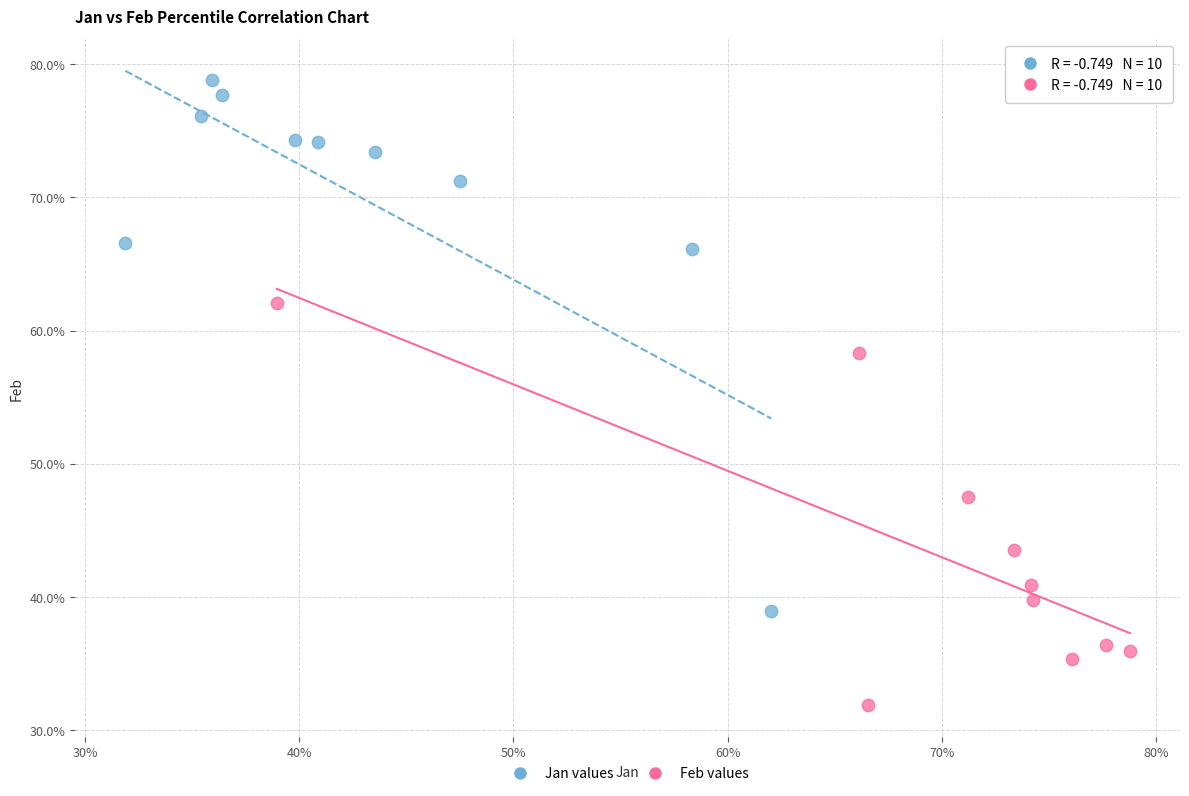

Which series reaches the maximum Y coordinate?

Jan values